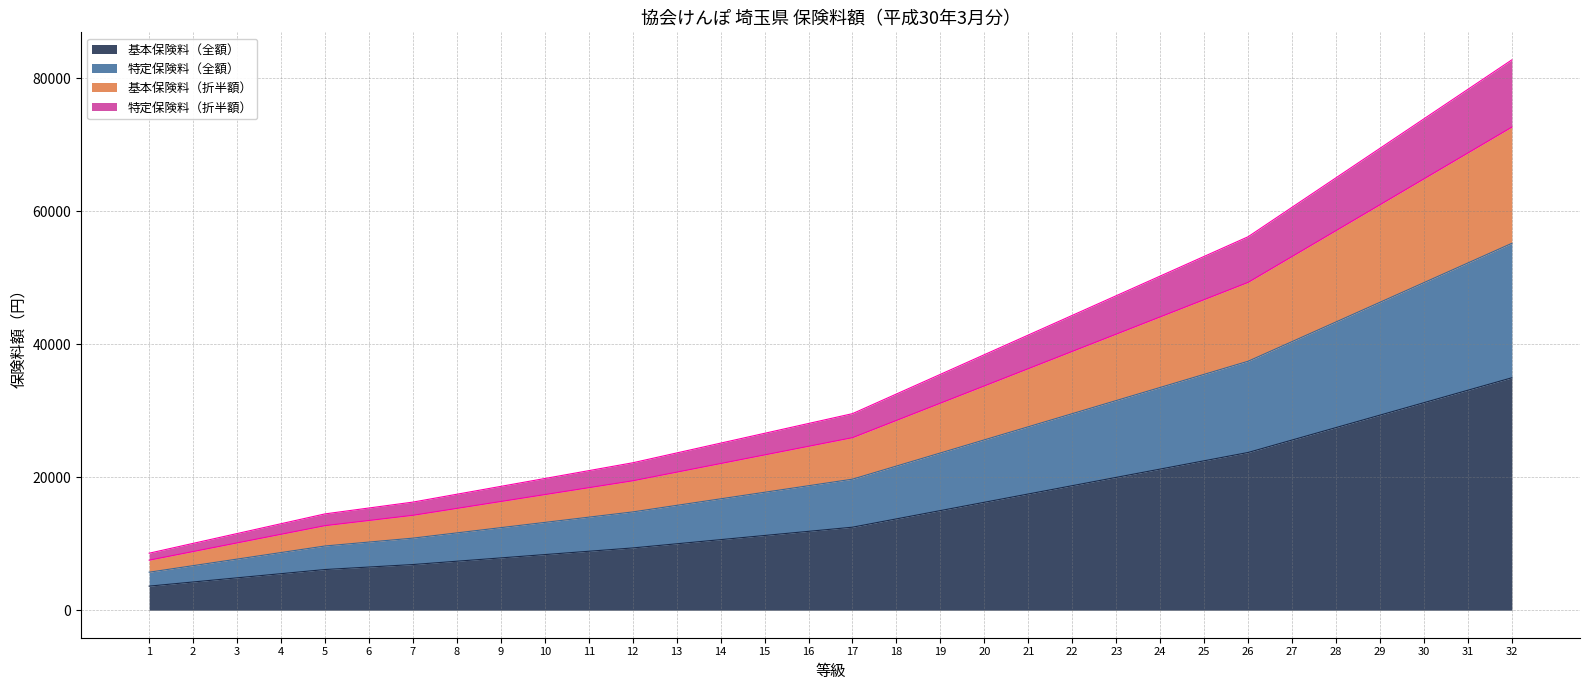

What is the total value across all series at 9?

18616.5